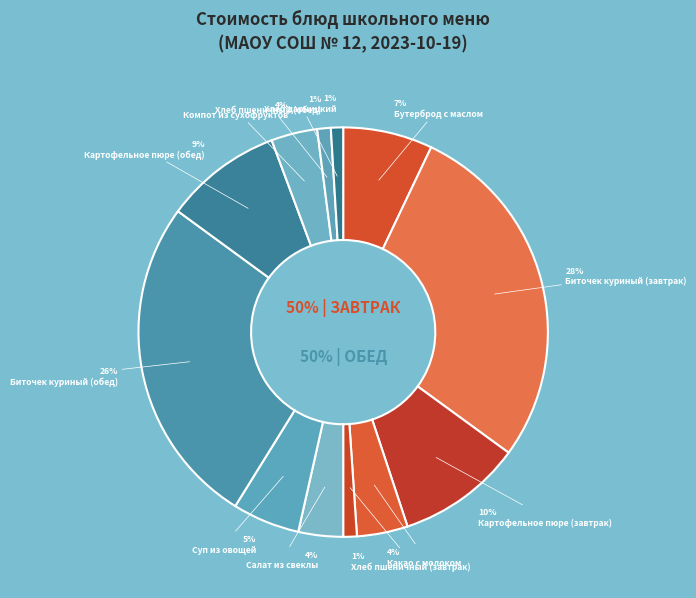

What percentage is the Бутерброд с маслом slice, to the nearest percent?

7%